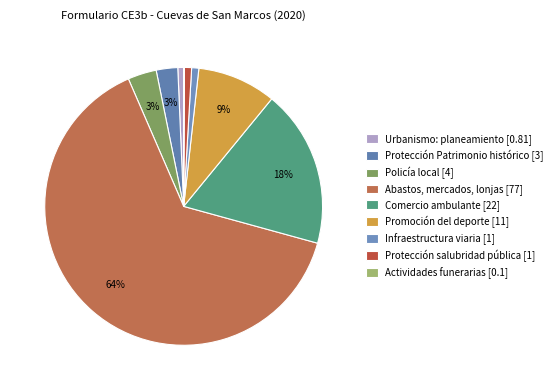

How many slices are in this pie chart?

9